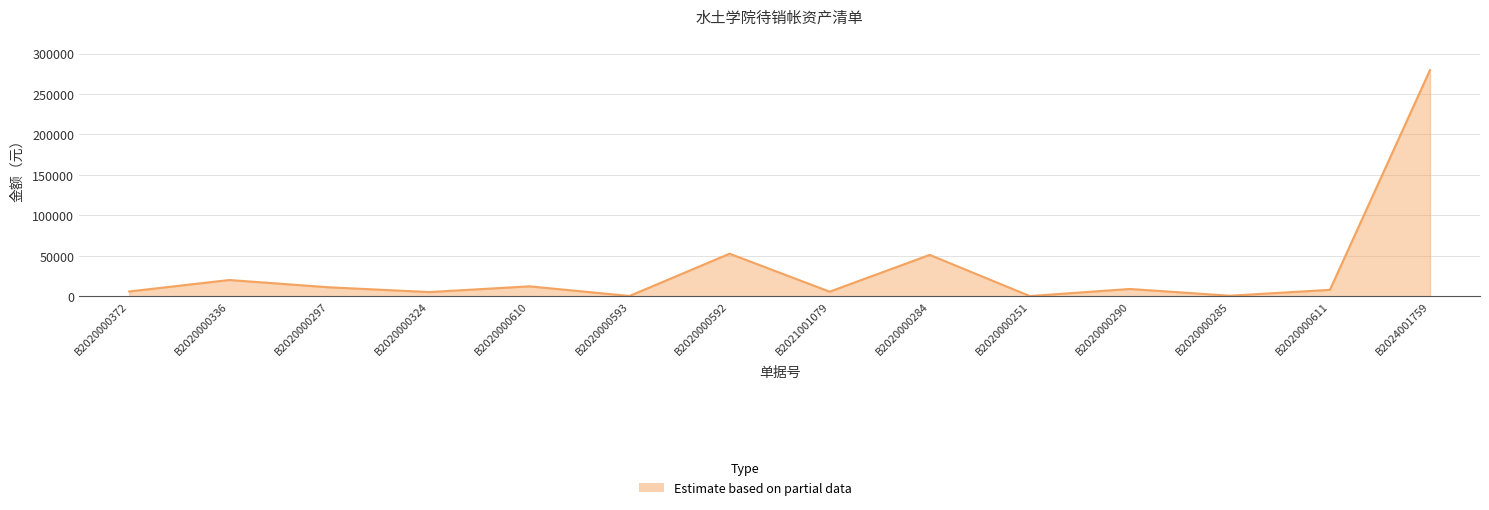

The chart shows a value of 7848.0 at B2020000611. True or false?

True